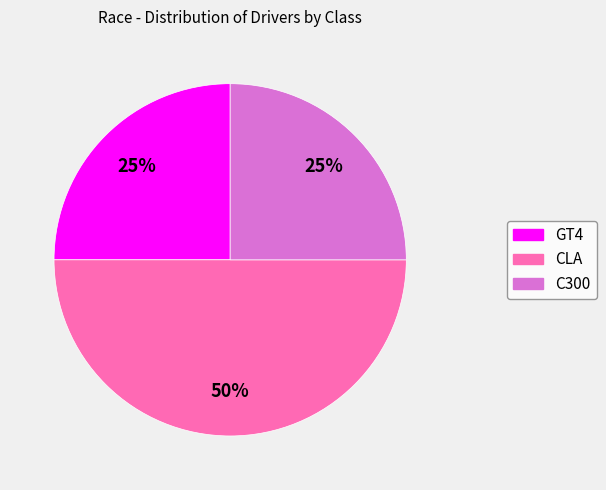

Is the sum of CLA and C300 greater than half?

Yes